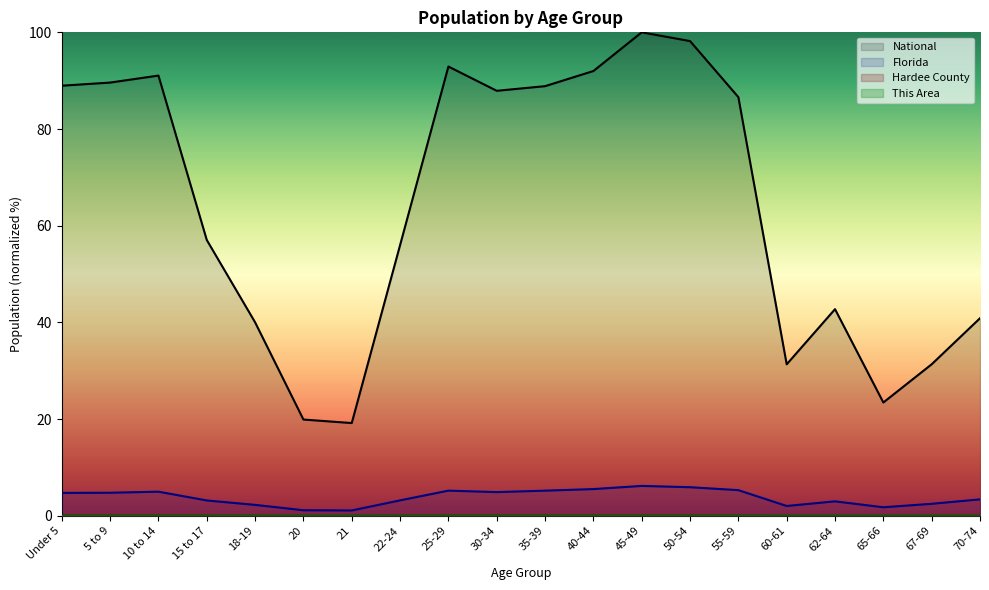

Is it true that Florida equals 8.7 at 25-29?

False